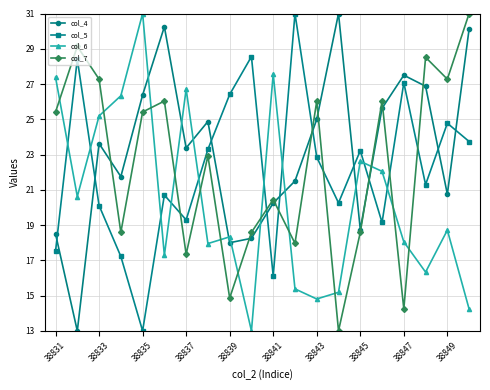

After their last crossing, which series has the higher values: col_5 or col_7?

col_7